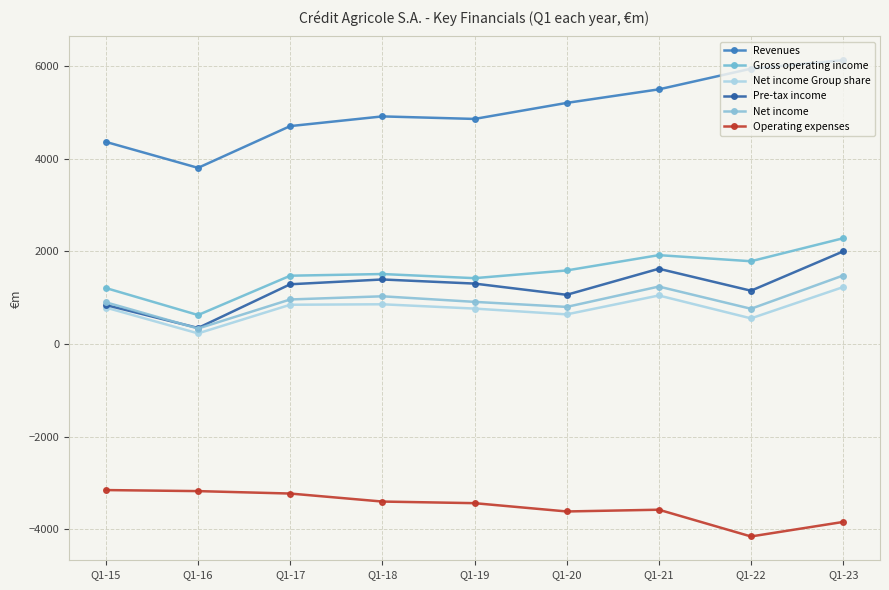

How many lines are shown in the chart?

6